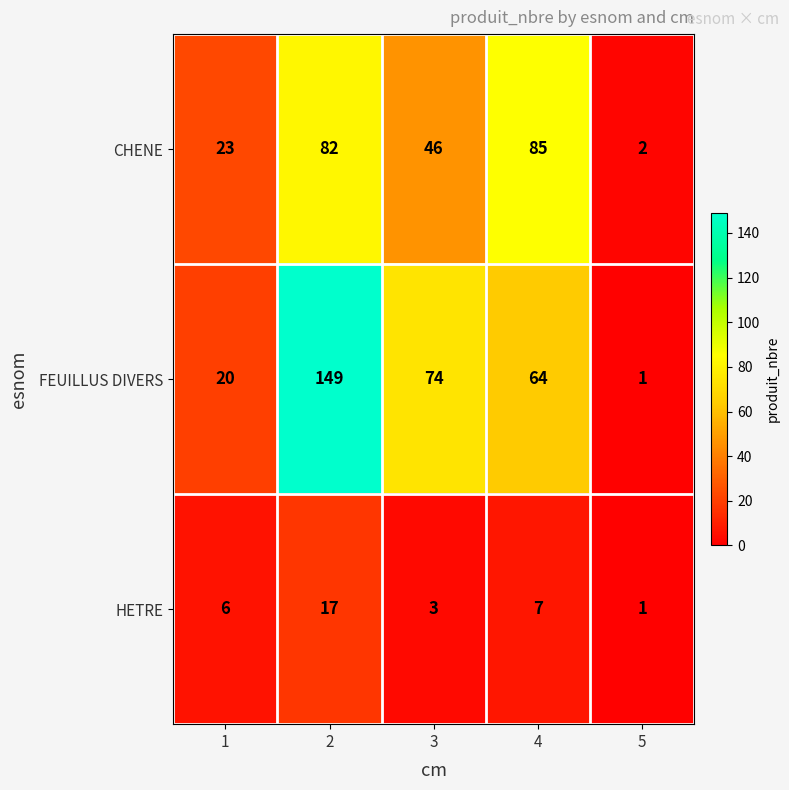

Between 3 and 5, which series saw the biggest shift?

FEUILLUS DIVERS